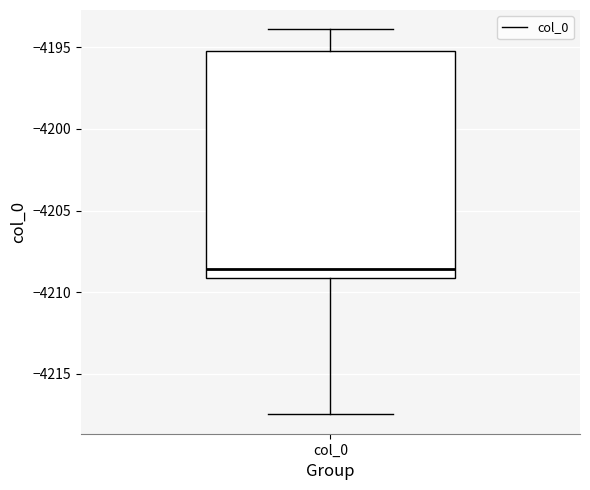

Where is the upper edge of the box for col_0 on the y-axis? The values are not printed on the chart, so give them approximately, as read against the axis.

-4195.0